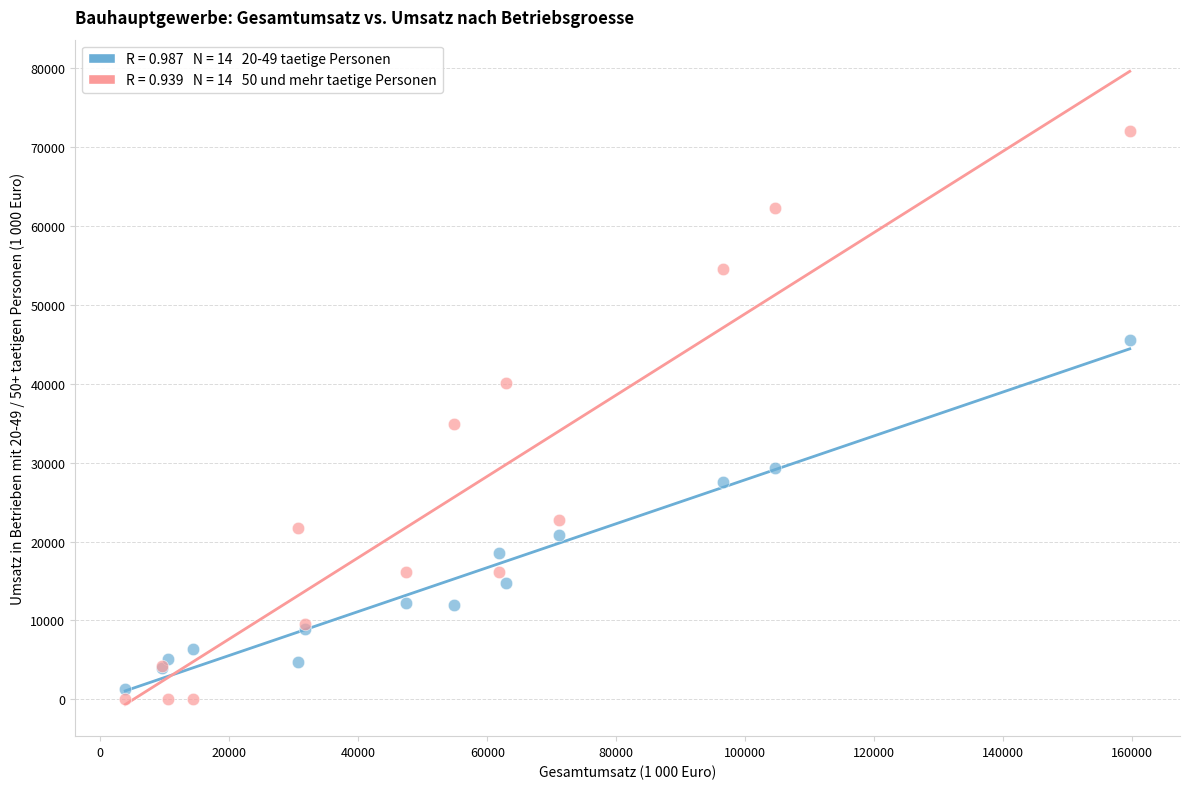

Across all series, what Y value is closest to 36016?

34863.2